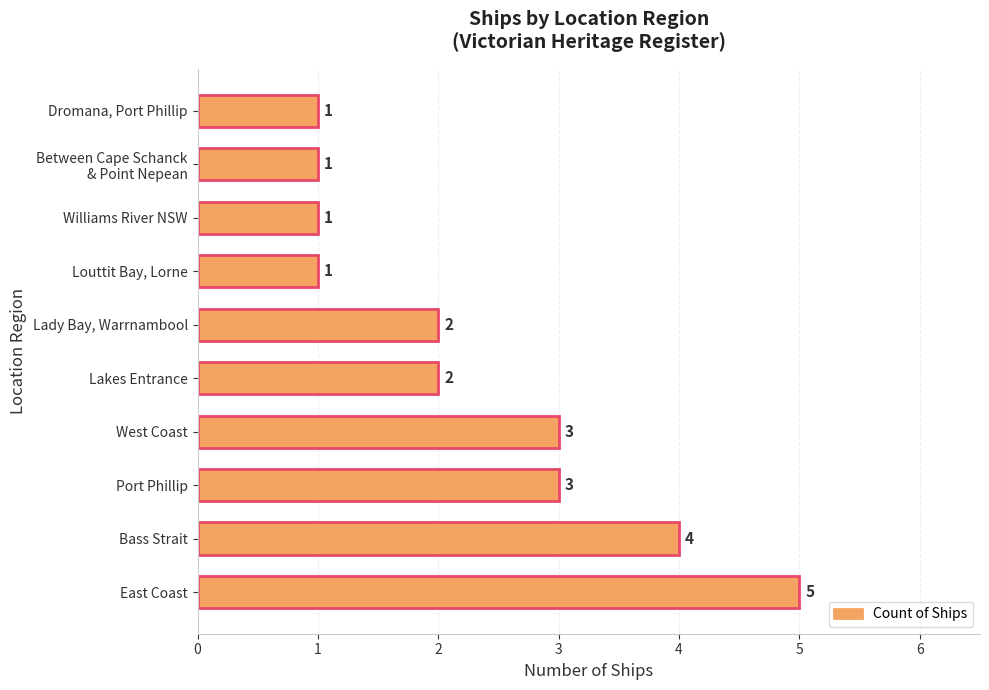

Count the number of data series in this chart.

1